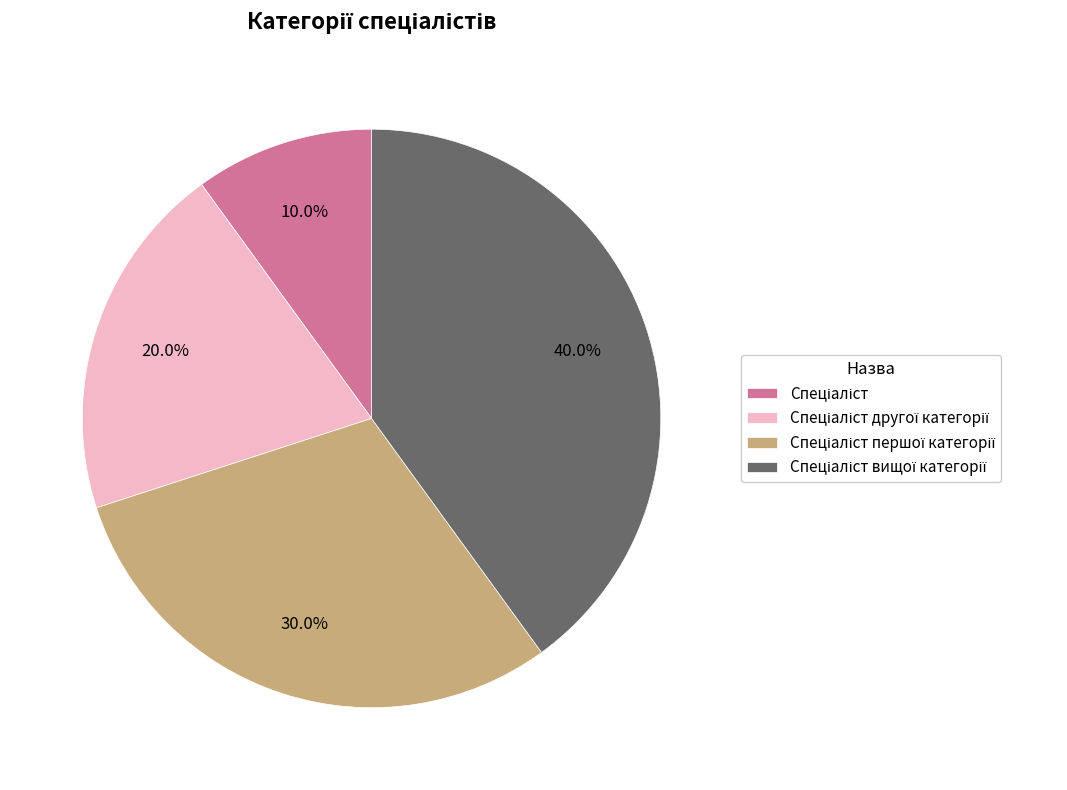

Does any single category account for the majority?

No